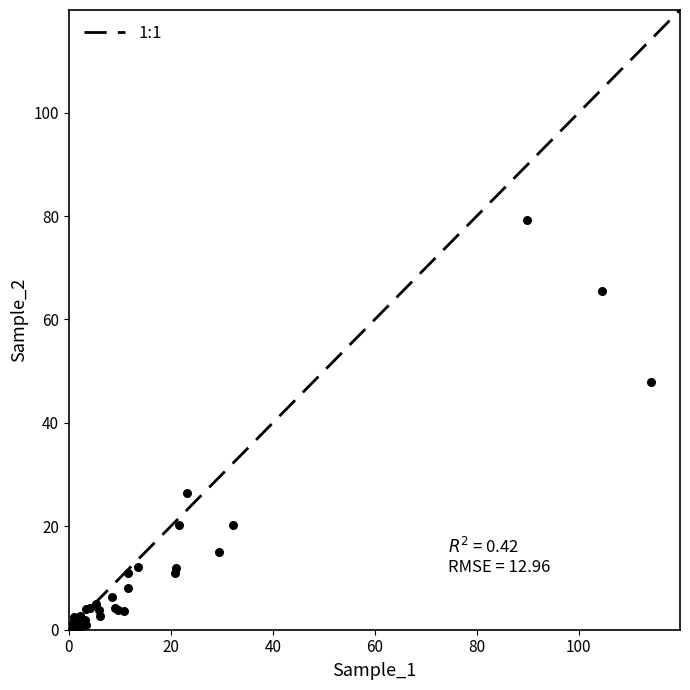

What Y value in the scatter plot is closest to 39?

48.0